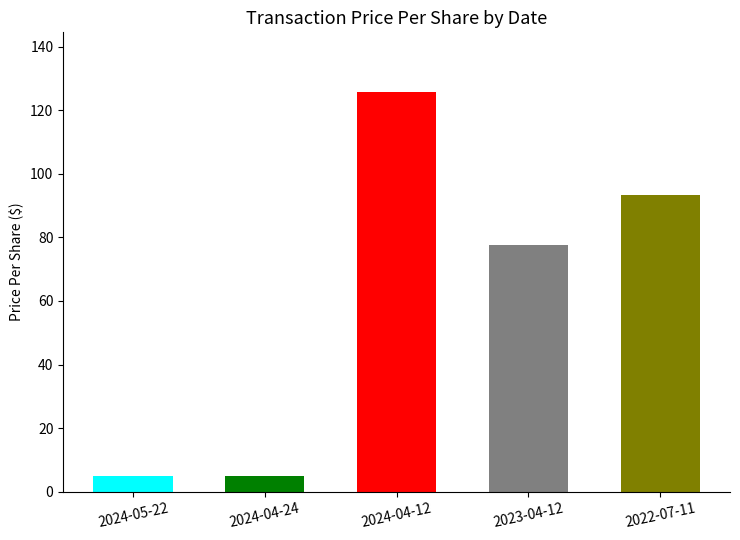

At which label does the data first exceed 77?

2024-04-12